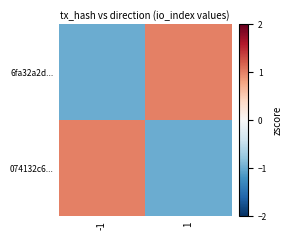

List the series in order of their peak value, lowest first.

6fa32a2d..., 074132c6...